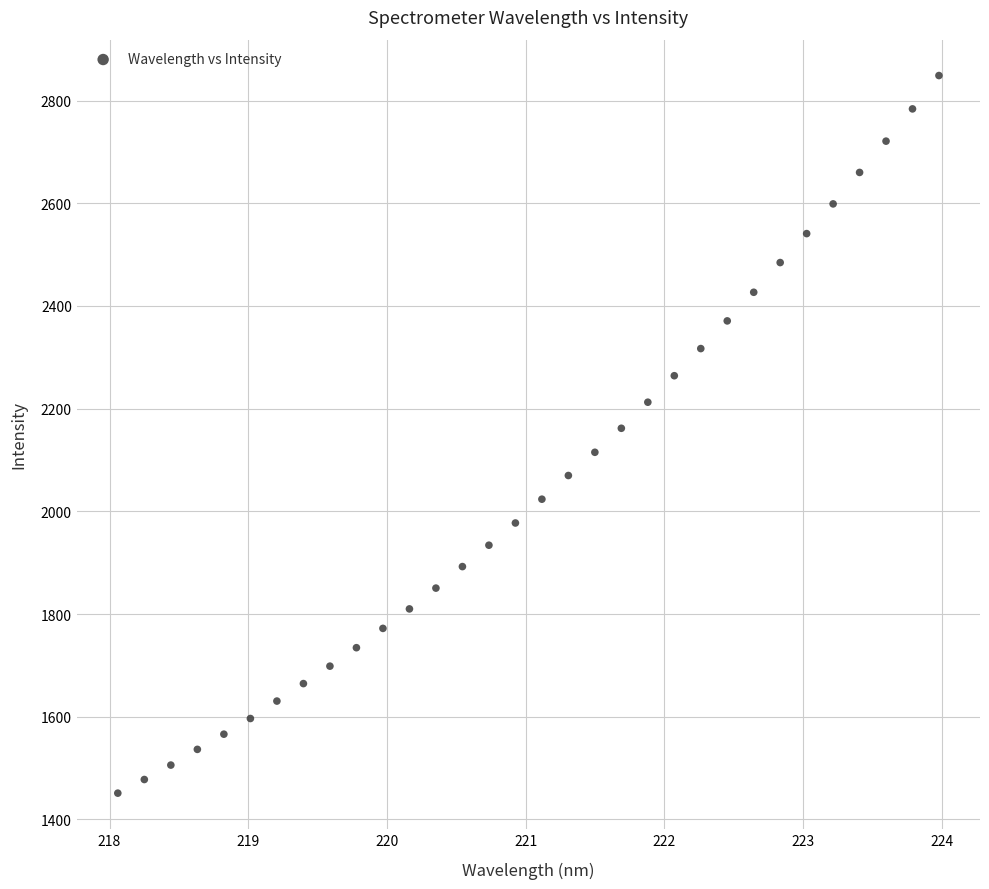

What is the range of X values (max minus min)?

5.9